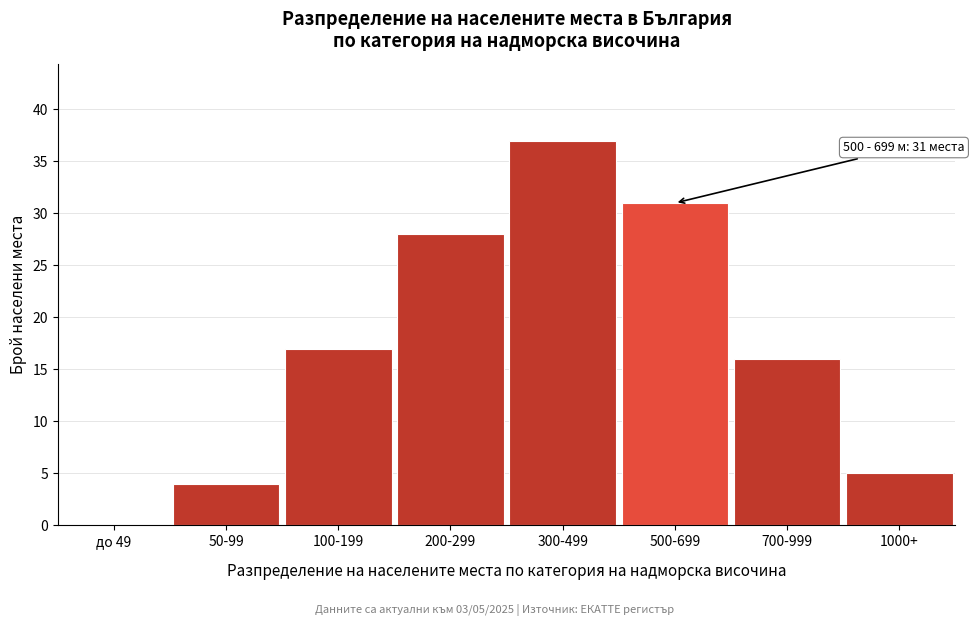

Reading right to left, list all the values displayed in this chart.

1000+=5	700-999=16	500-699=31	300-499=37	200-299=28	100-199=17	50-99=4	до 49=0